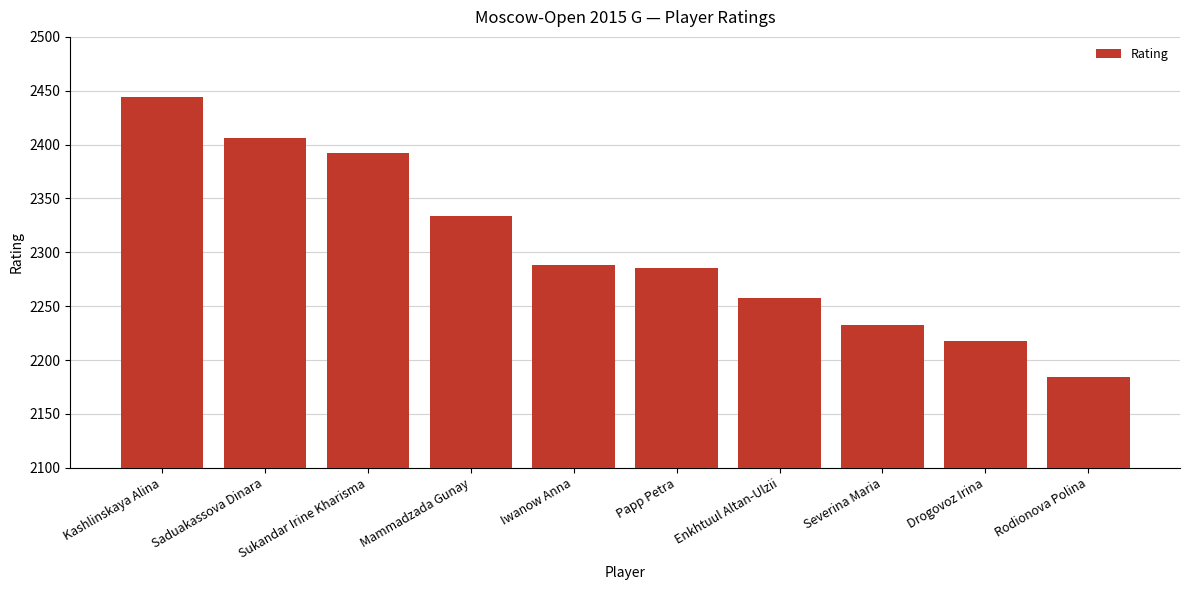

The value at Kashlinskaya Alina is 872. True or false?

False